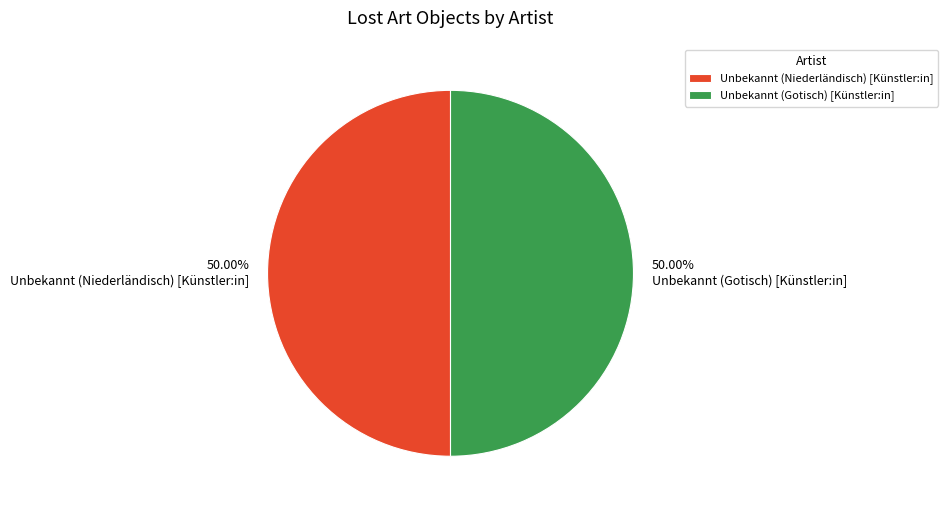

Count the number of slices in the pie.

2